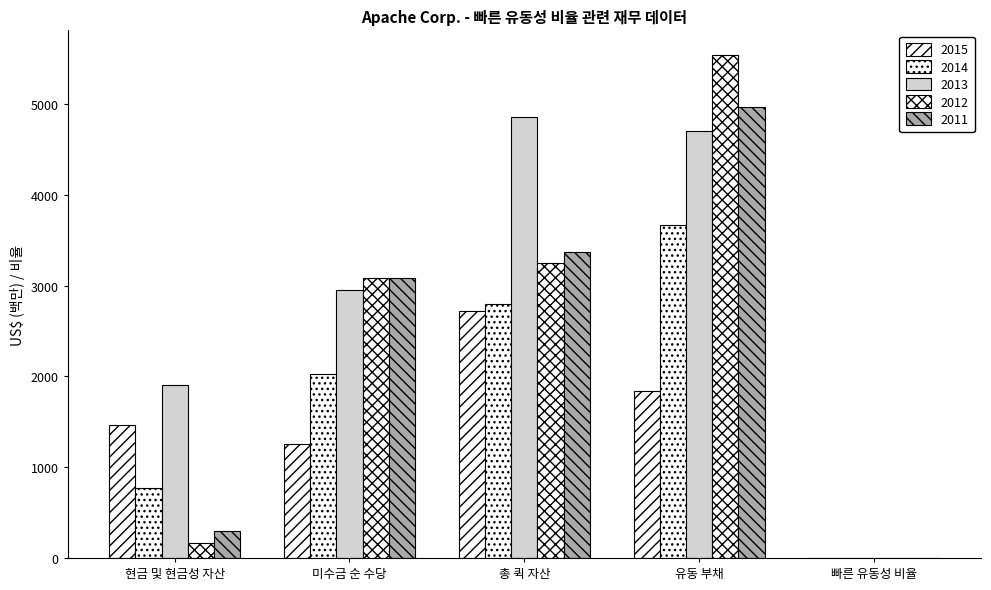

True or false: 2011 has a value of 295.0 at 현금 및 현금성 자산.

True